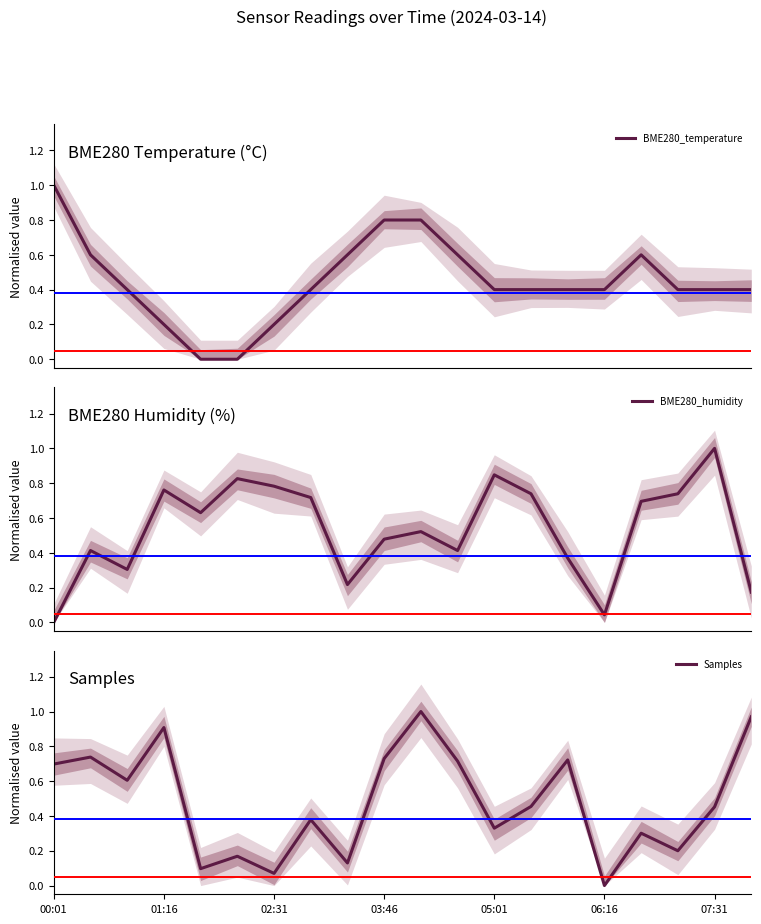

What is the sum of all BME280_humidity values?

10.7